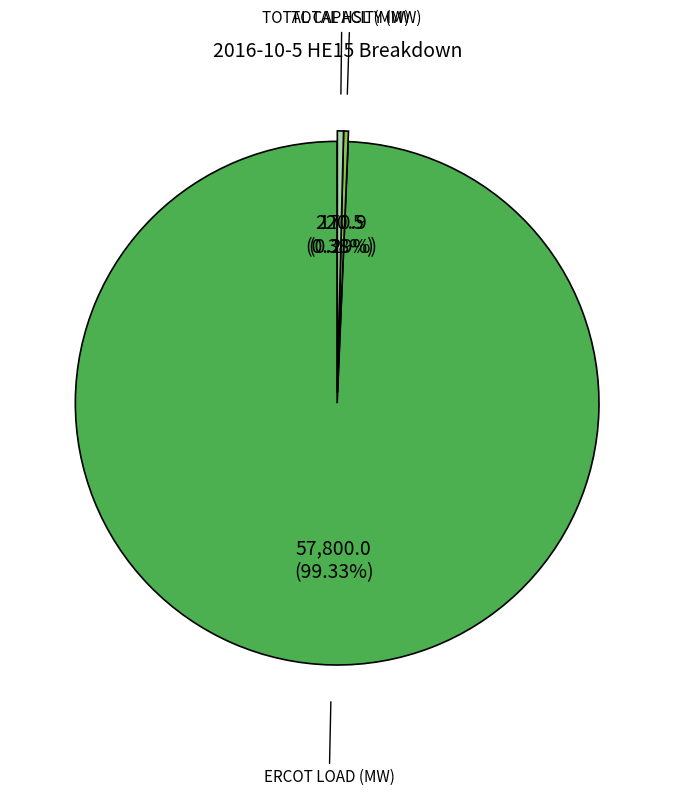

True or false: ERCOT LOAD (MW) accounts for 90% of the total.

False